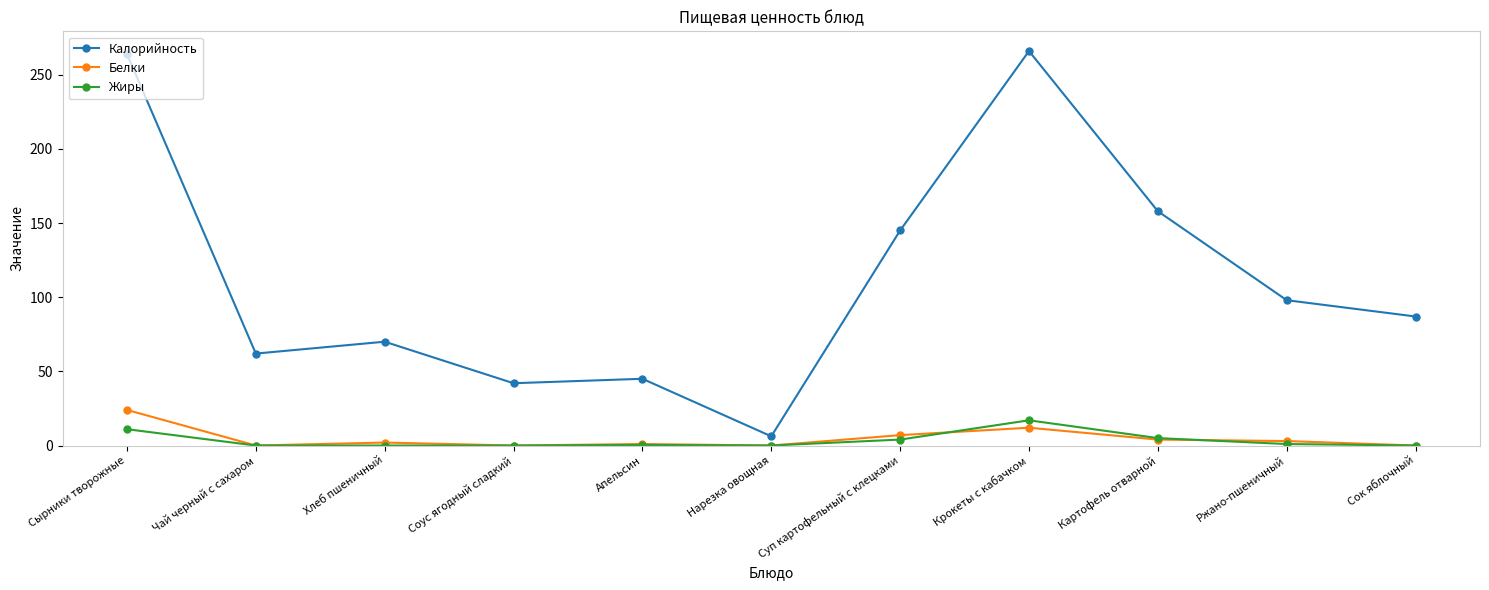

What is the sum of all Калорийность values?

1243.2